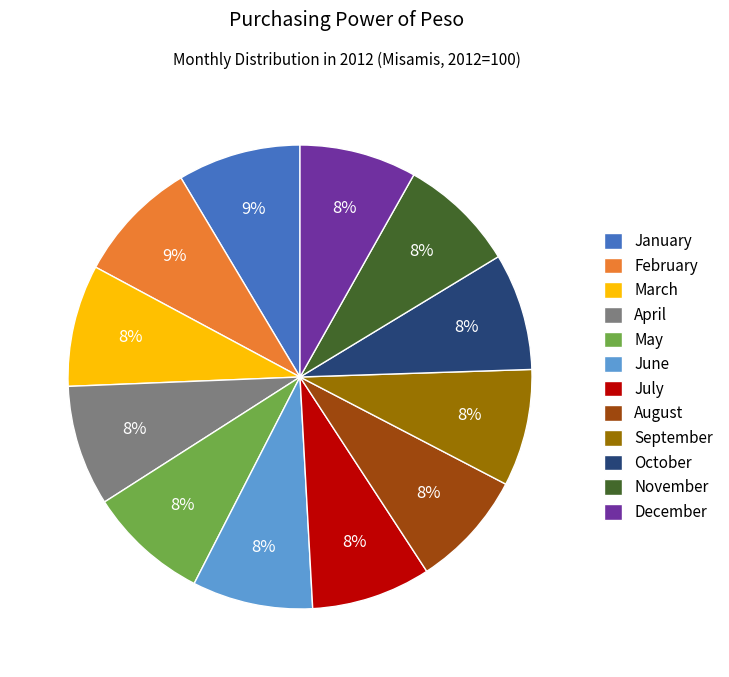

To the nearest percent, what is the average slice percentage?

8%